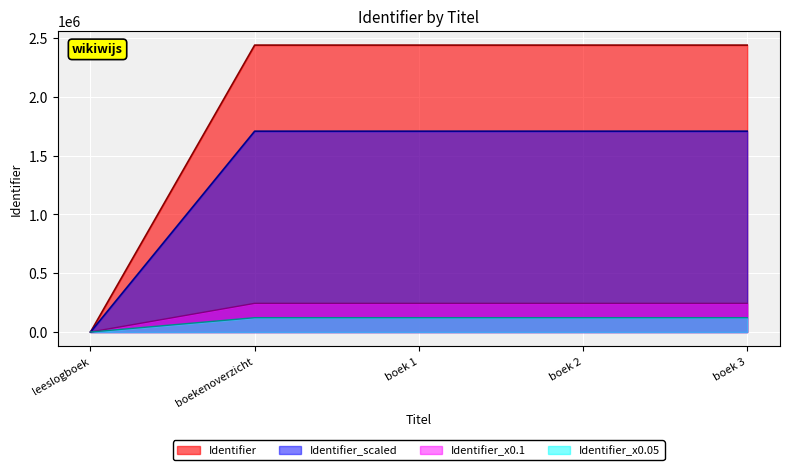

List the series in order of their peak value, highest first.

Identifier, Identifier_scaled, Identifier_x0.1, Identifier_x0.05